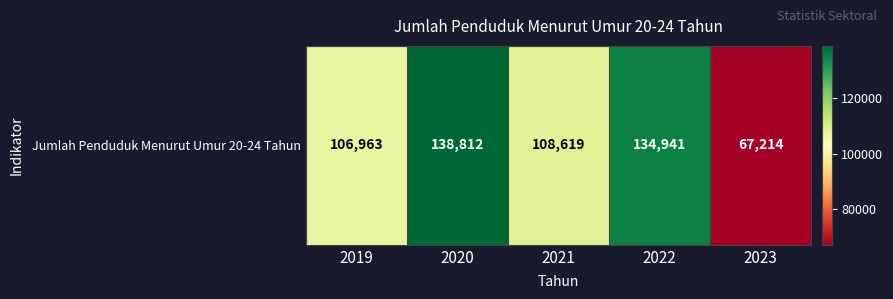

Is it true that the value at 2020 is 243559?

False